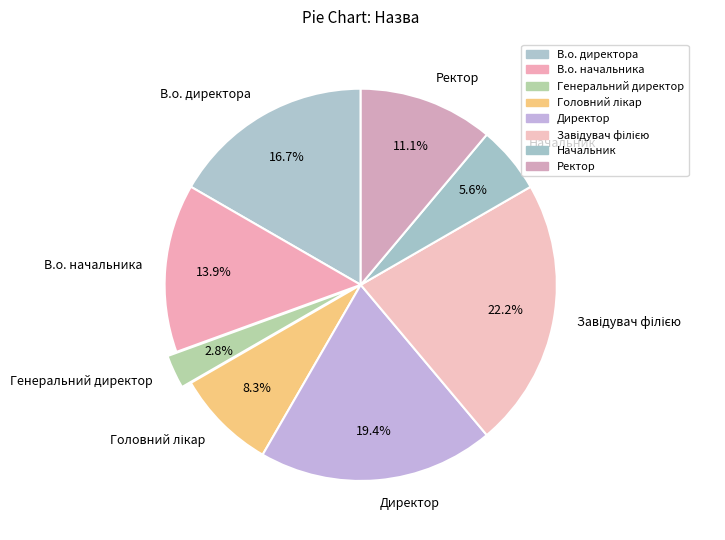

What percentage do Директор and Генеральний директор together represent?

22.2%